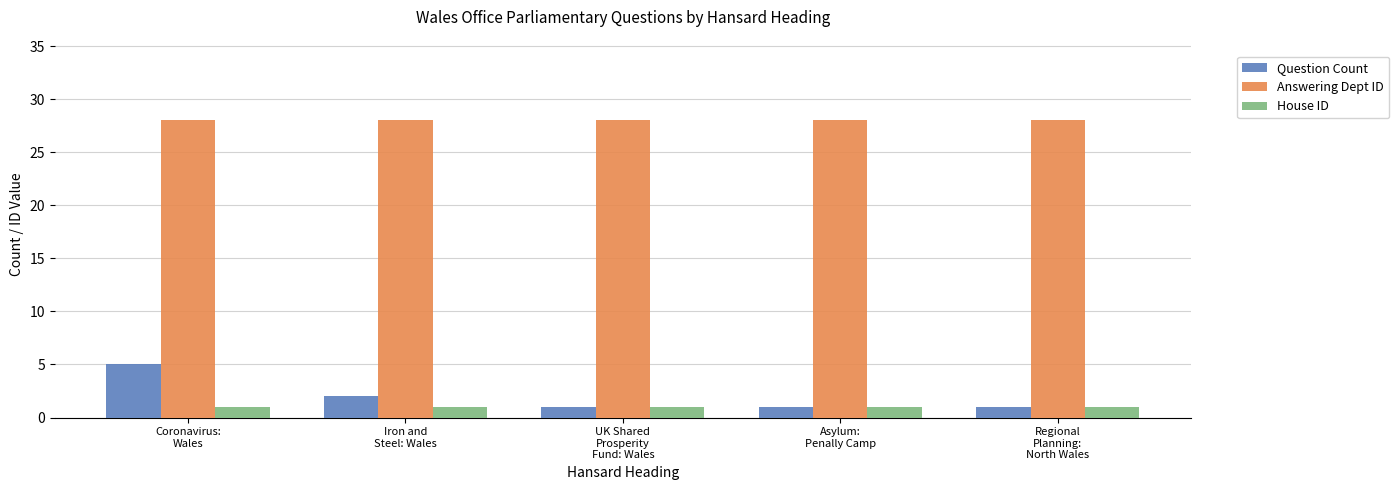

Is the value of Question Count at Iron and
Steel: Wales greater than the value of Answering Dept ID at Asylum:
Penally Camp?

No